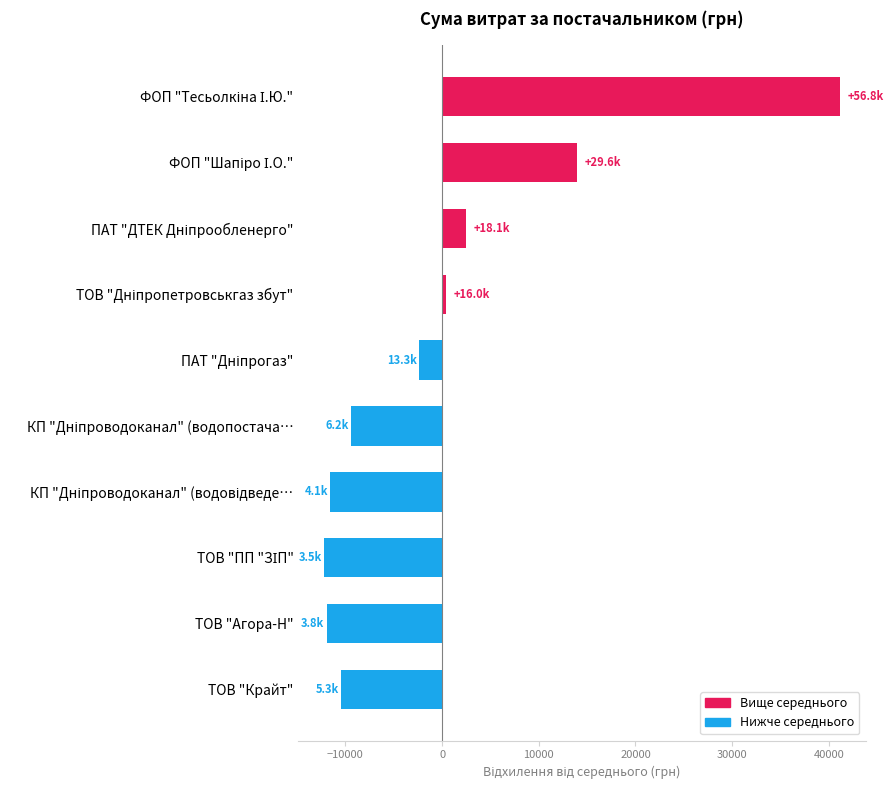

What is the difference between the maximum and minimum values?

53327.5